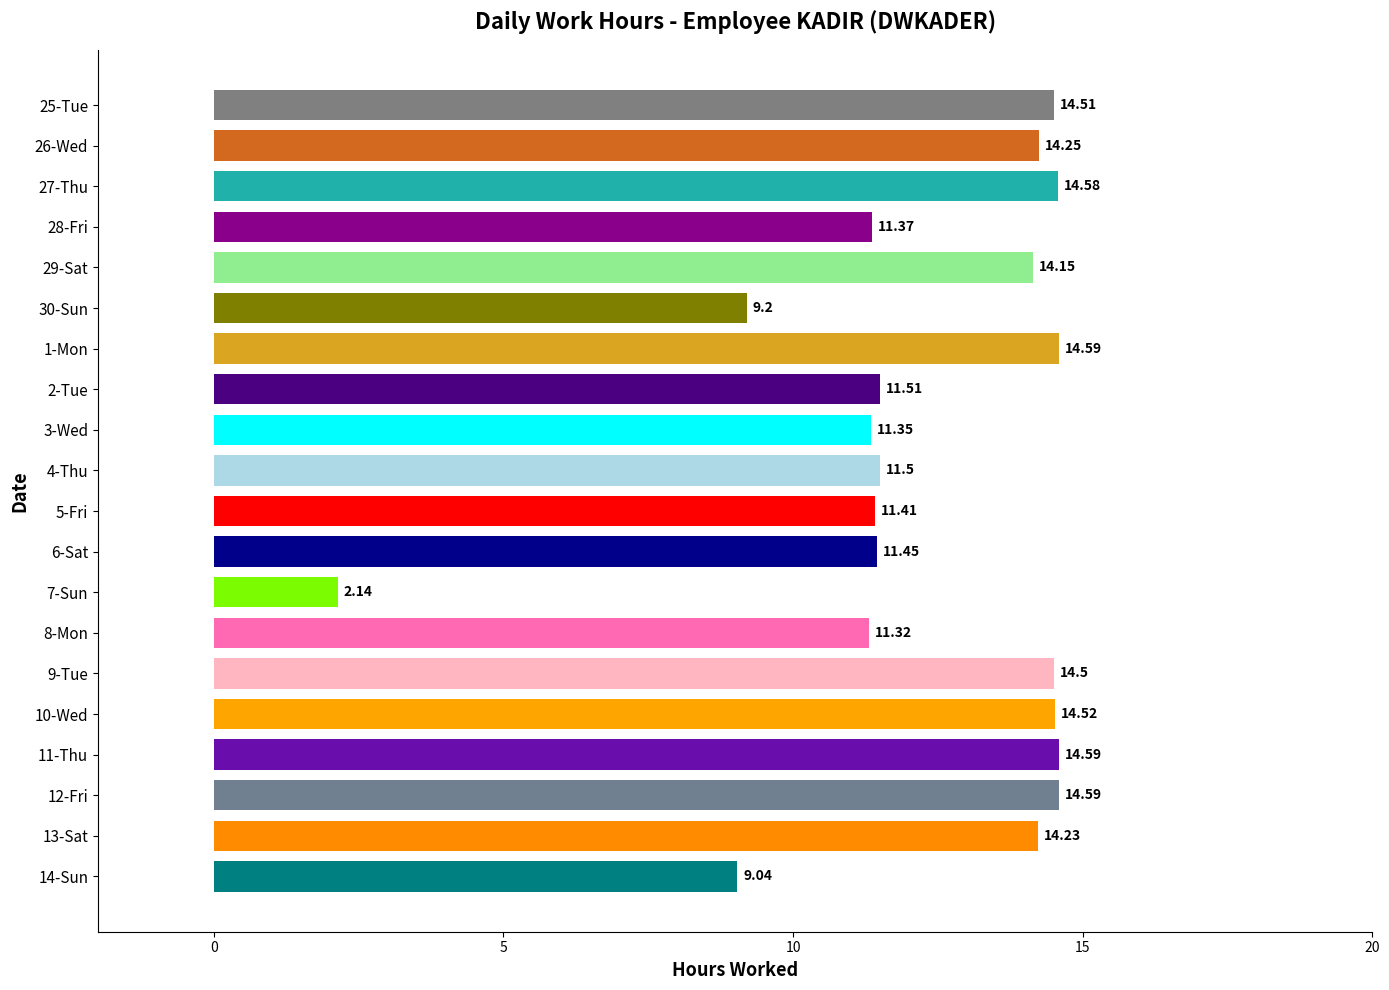

How many bars are there in total?

20